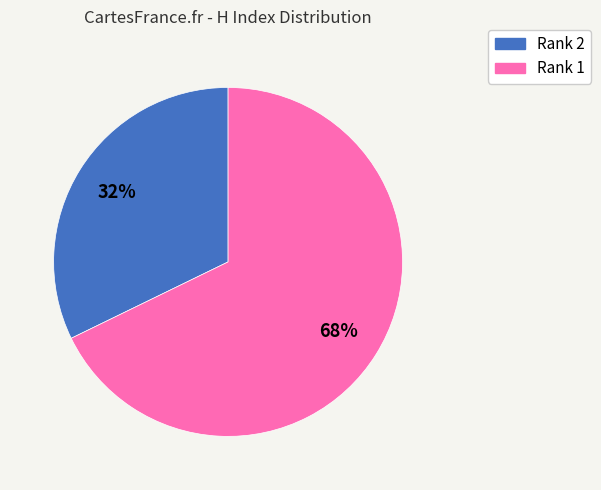

Is there any slice that represents more than half of the pie?

Yes